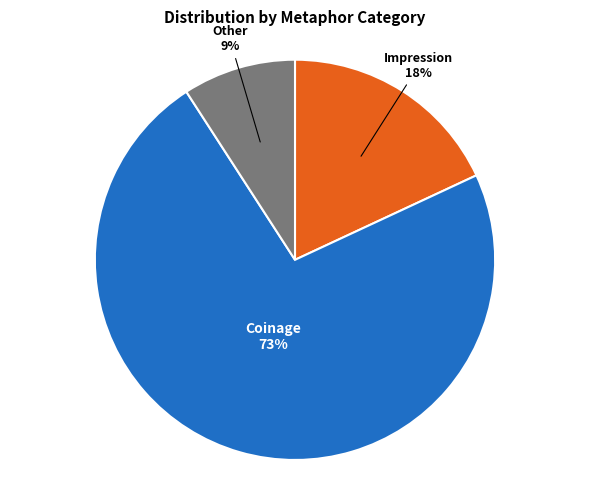

Is there a majority slice in this chart?

Yes